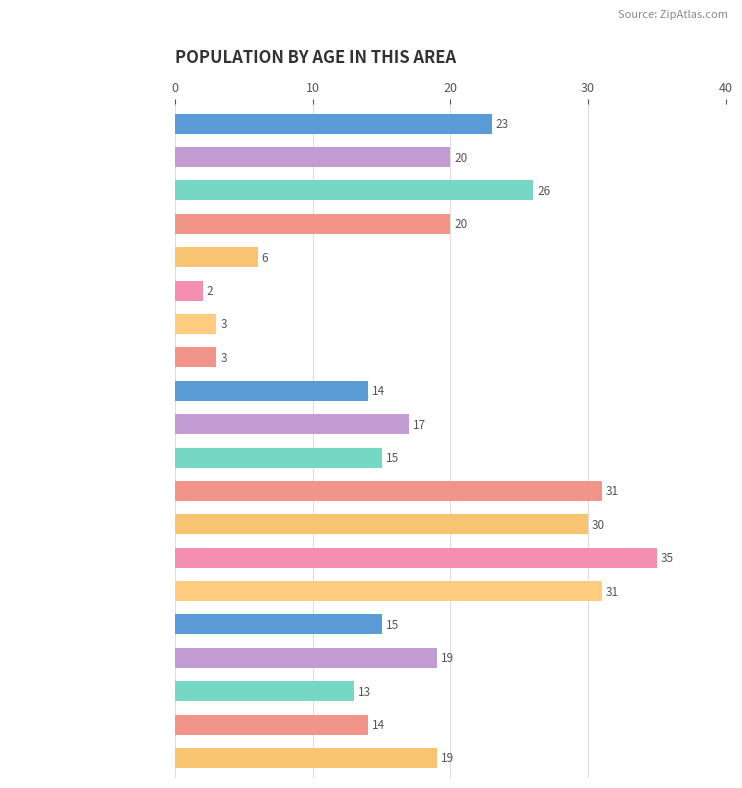

How many bars are there in total?

20